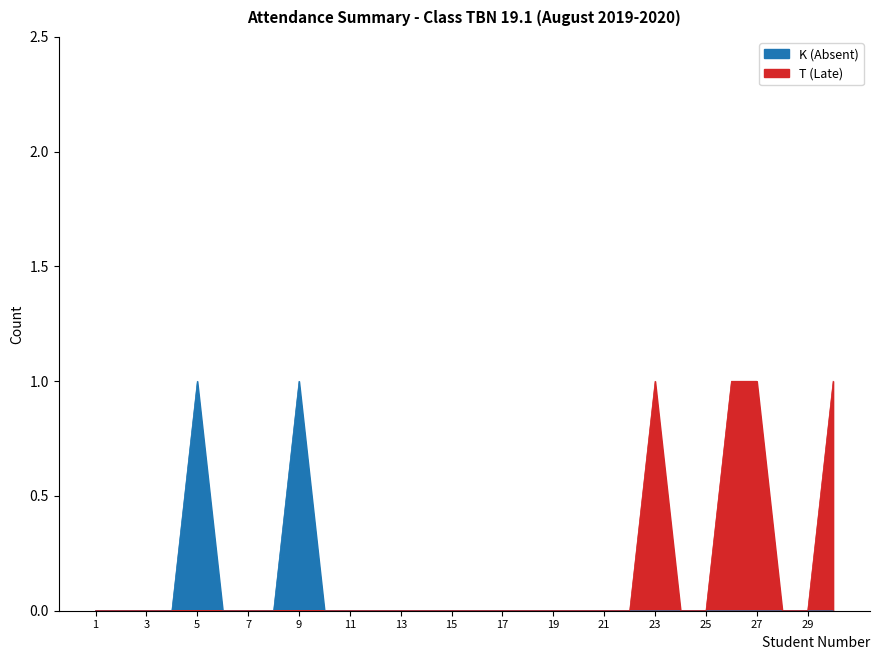

True or false: K (Absent) has a value of 0 at 29.

True